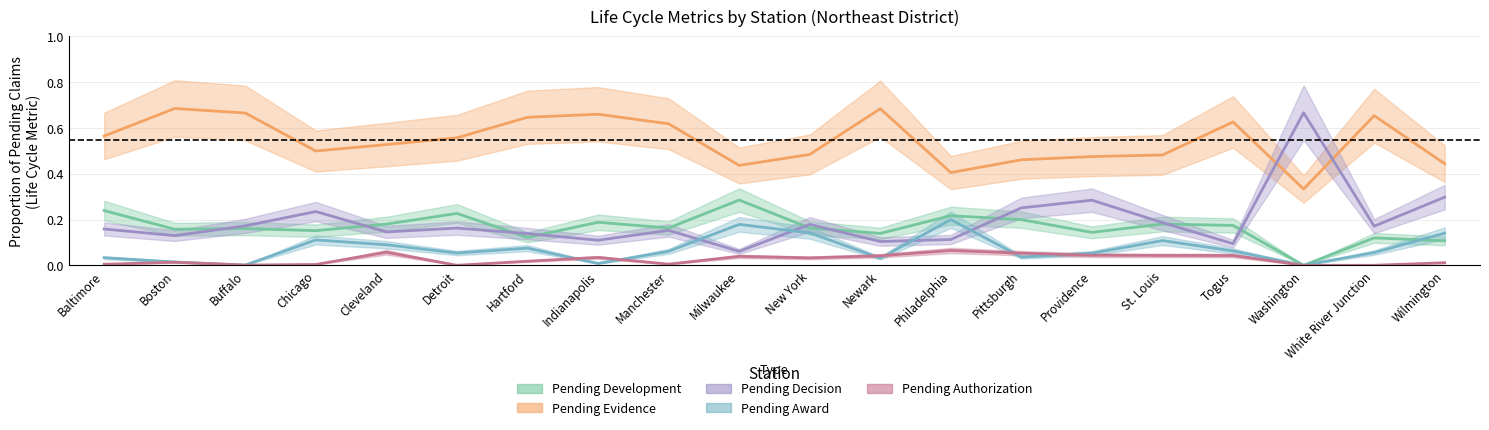

Count the Pending Evidence values in the range 0 to 1.

20